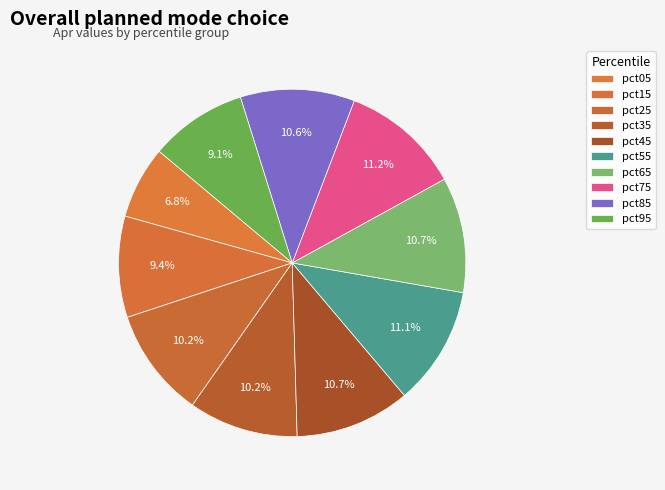

Which has a higher value, pct65 or pct85?

pct65